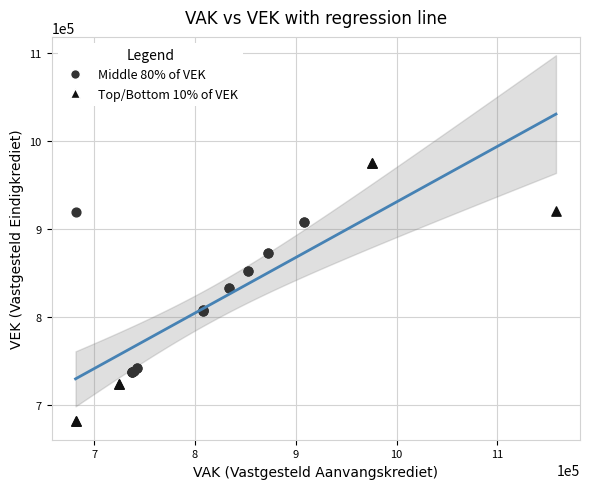

Which series has the widest spread of Y values?

Top/Bottom 10% of VEK